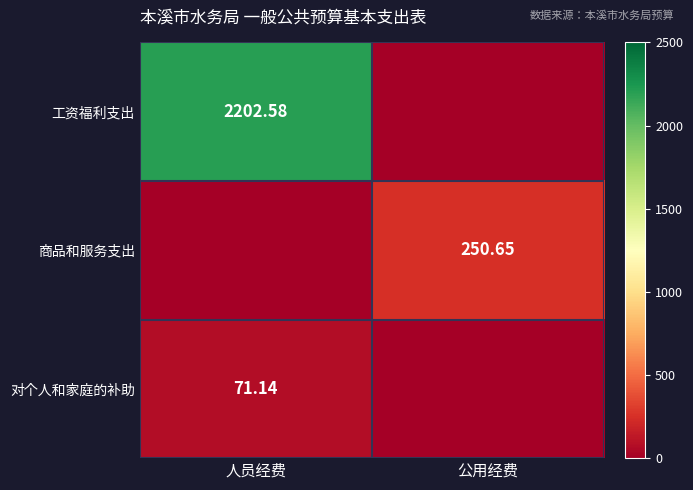

What is the maximum value for 对个人和家庭的补助?

71.1